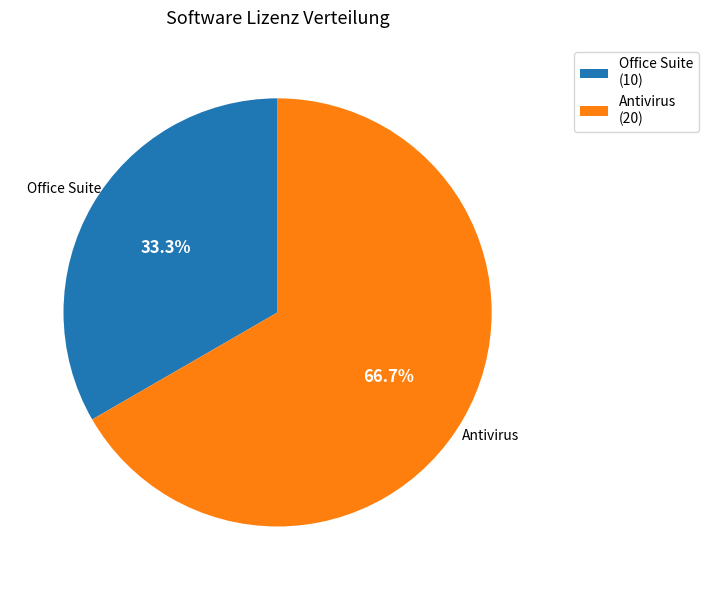

To the nearest percent, what is the average slice percentage?

50%